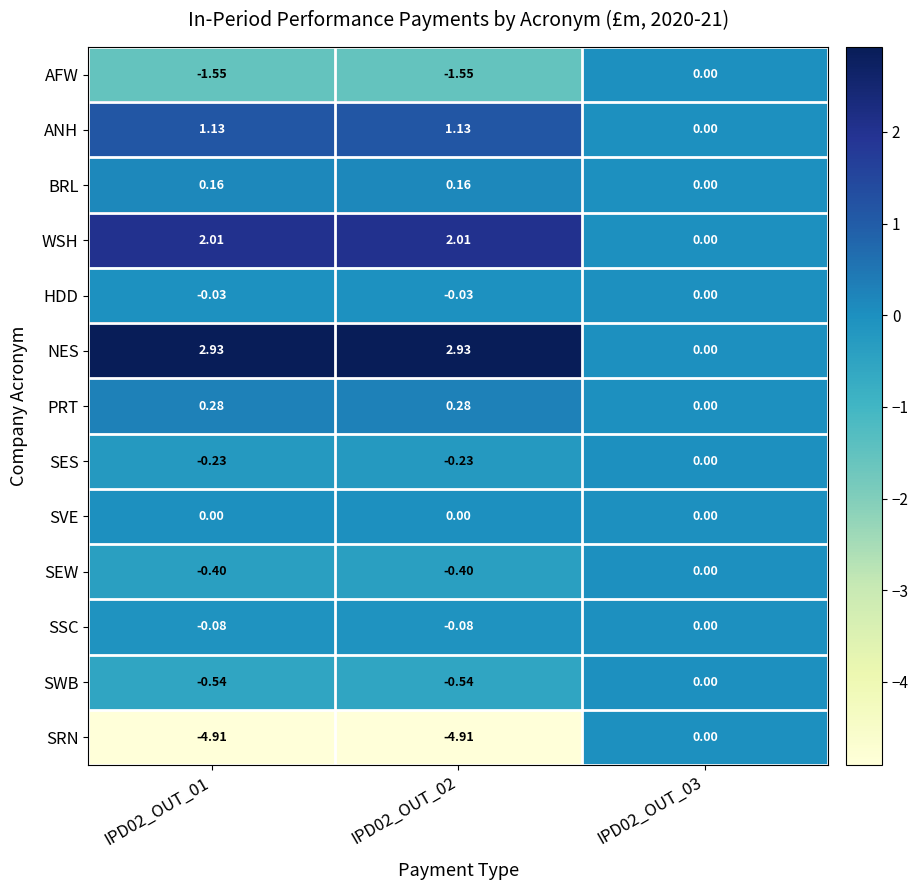

Is the value of NES at IPD02_OUT_03 greater than the value of SES at IPD02_OUT_01?

Yes